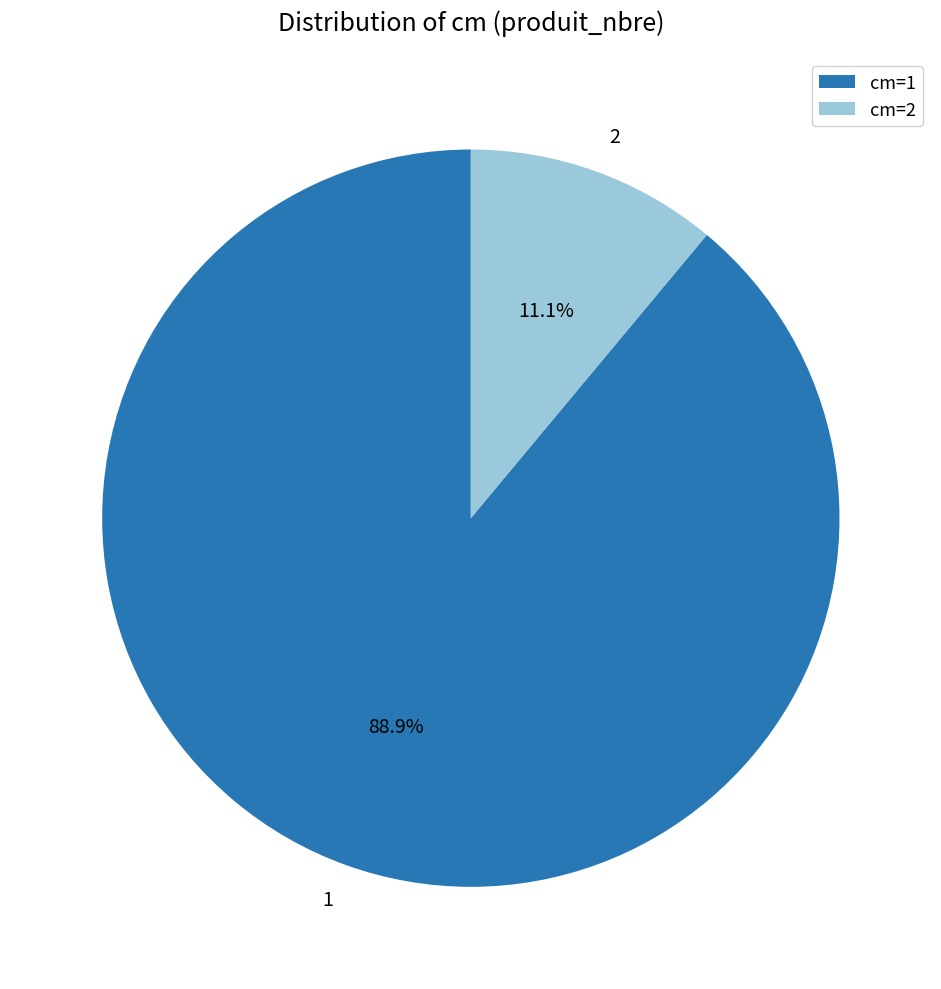

How many segments does this pie chart have?

2